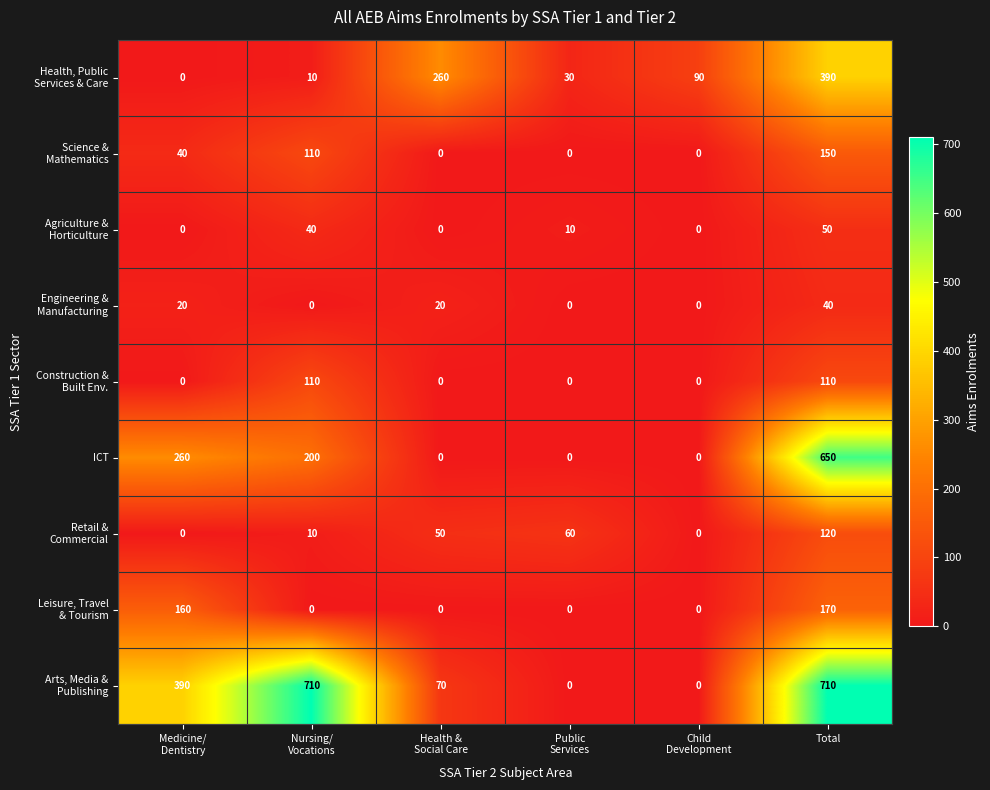

At which category is the sum across all series the highest?

Total